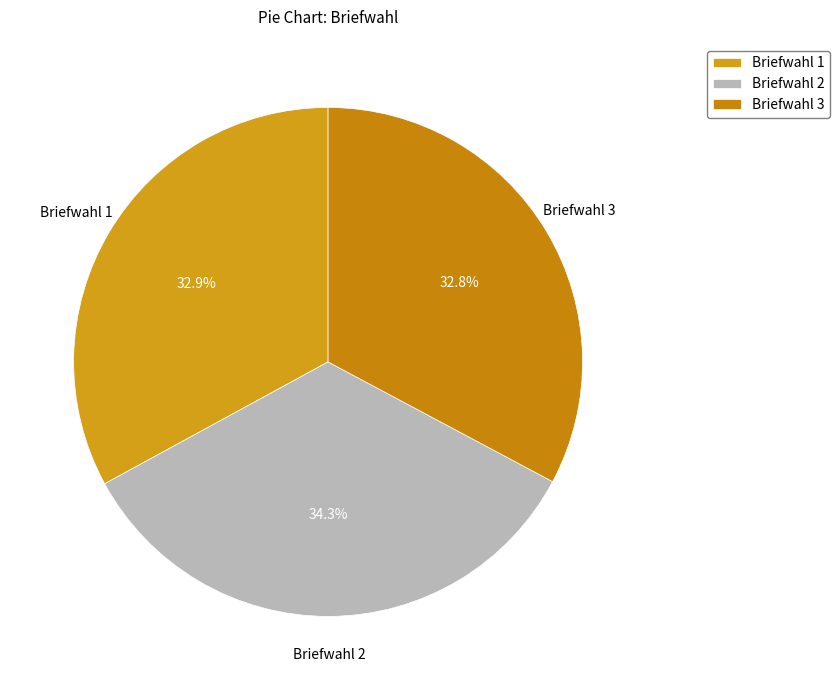

What is the largest slice in the pie chart?

Briefwahl 2